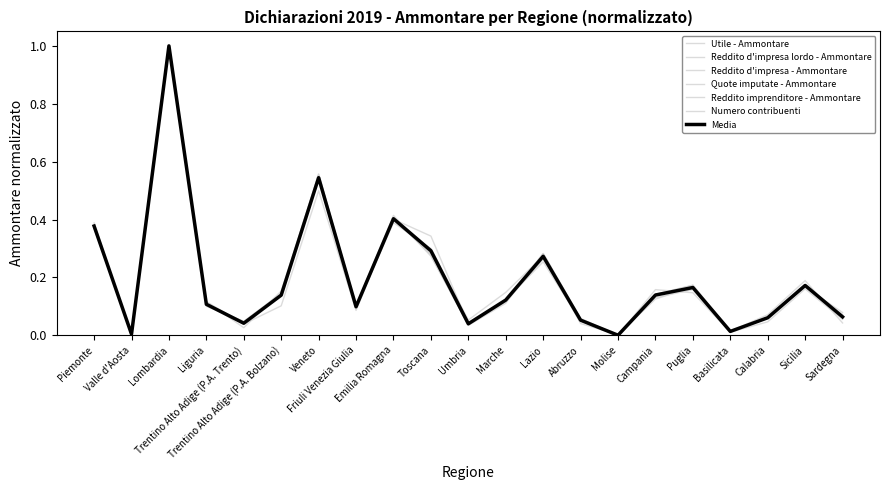

How many series are shown in this chart?

7